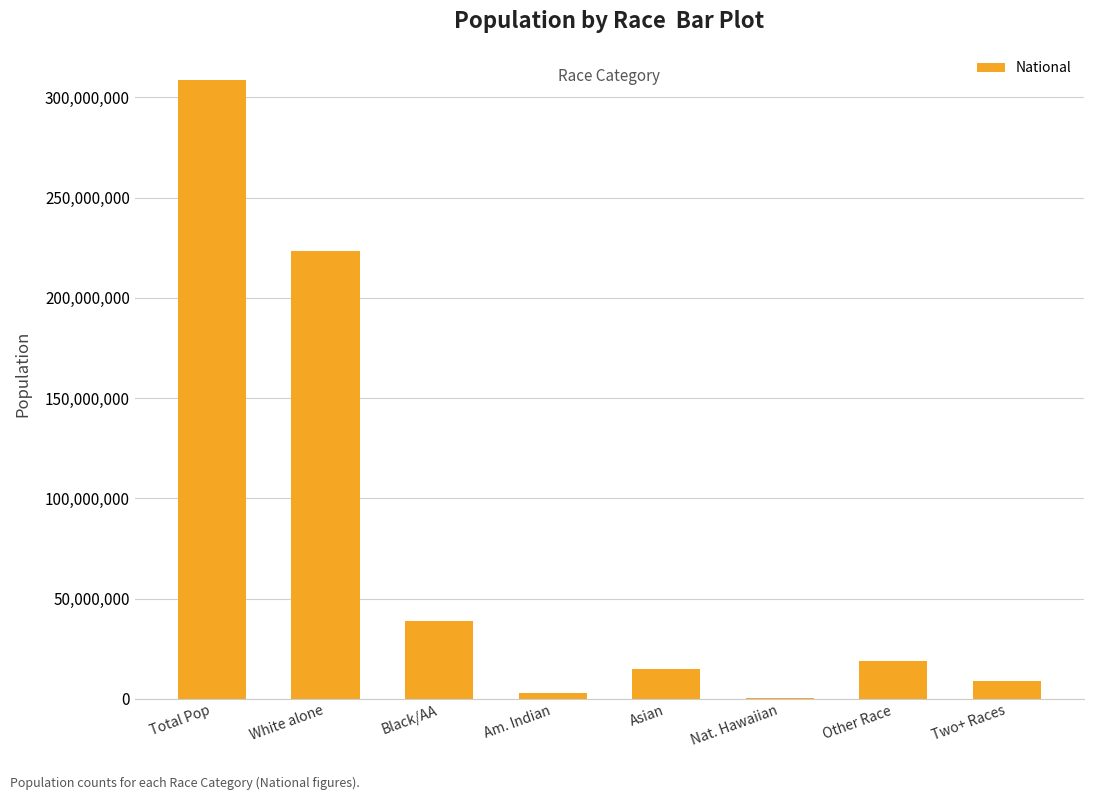

What is the sum of all values?

617491076